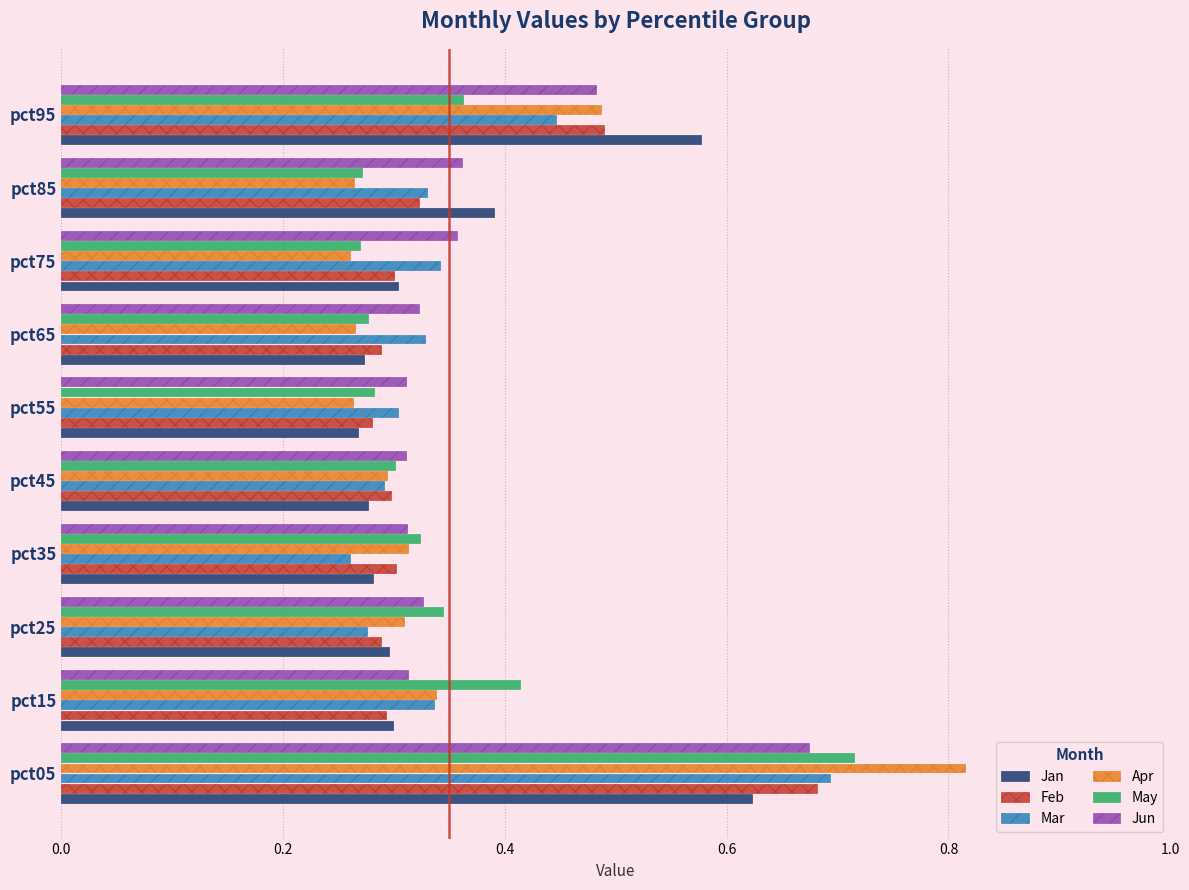

Which category has the highest value across all series?

pct05